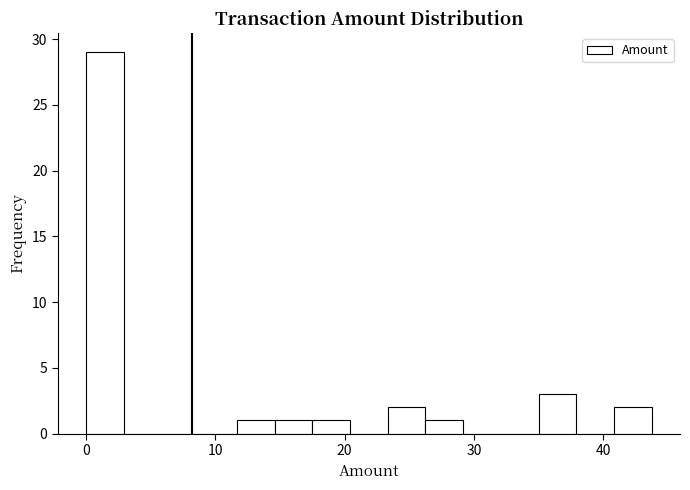

Read against the x-axis, roughly where is the centre of the tallest bar?

1